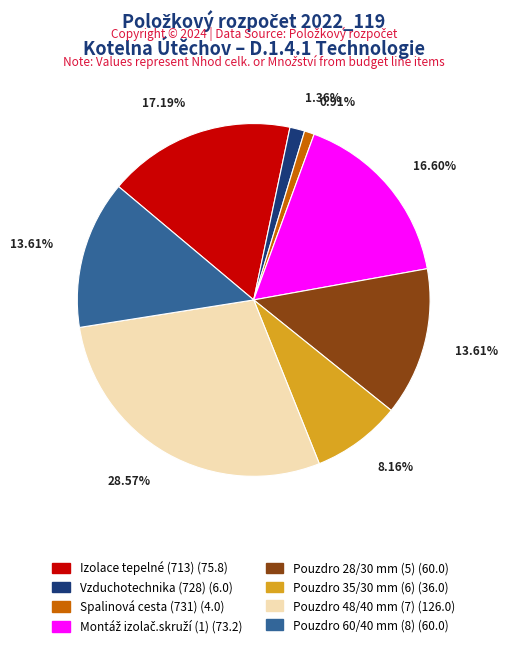

What is the ratio of the value at Izolace tepelné (713) to the value at Pouzdro 48/40 mm (7)?

0.6